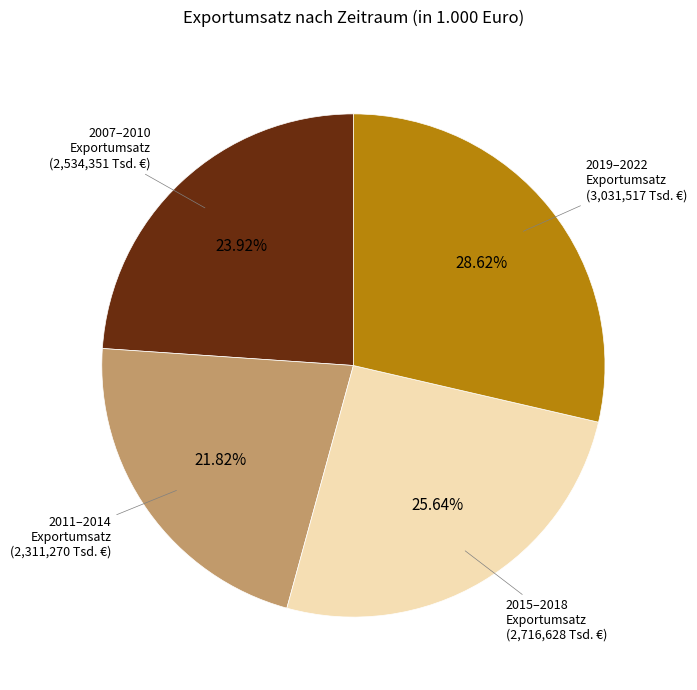

Is there a majority slice in this chart?

No